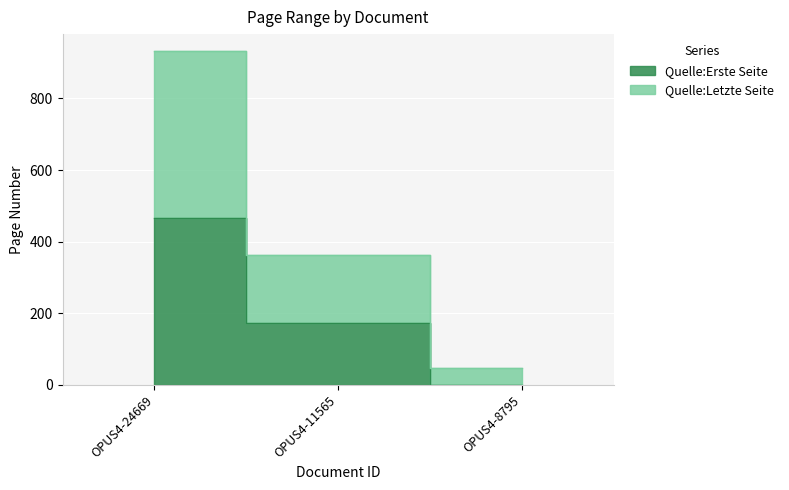

Rank the categories by Quelle:Erste Seite value from lowest to highest.

OPUS4-8795, OPUS4-11565, OPUS4-24669